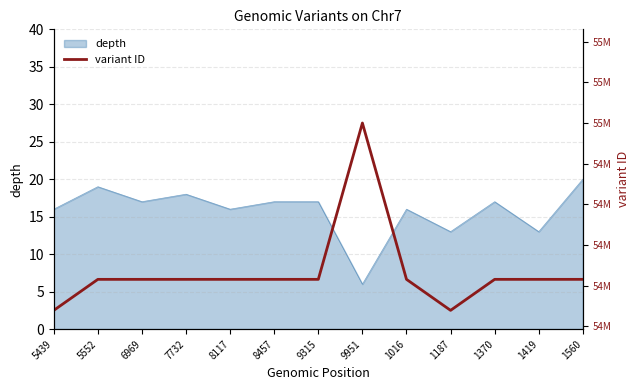

What is the minimum value for depth?

6